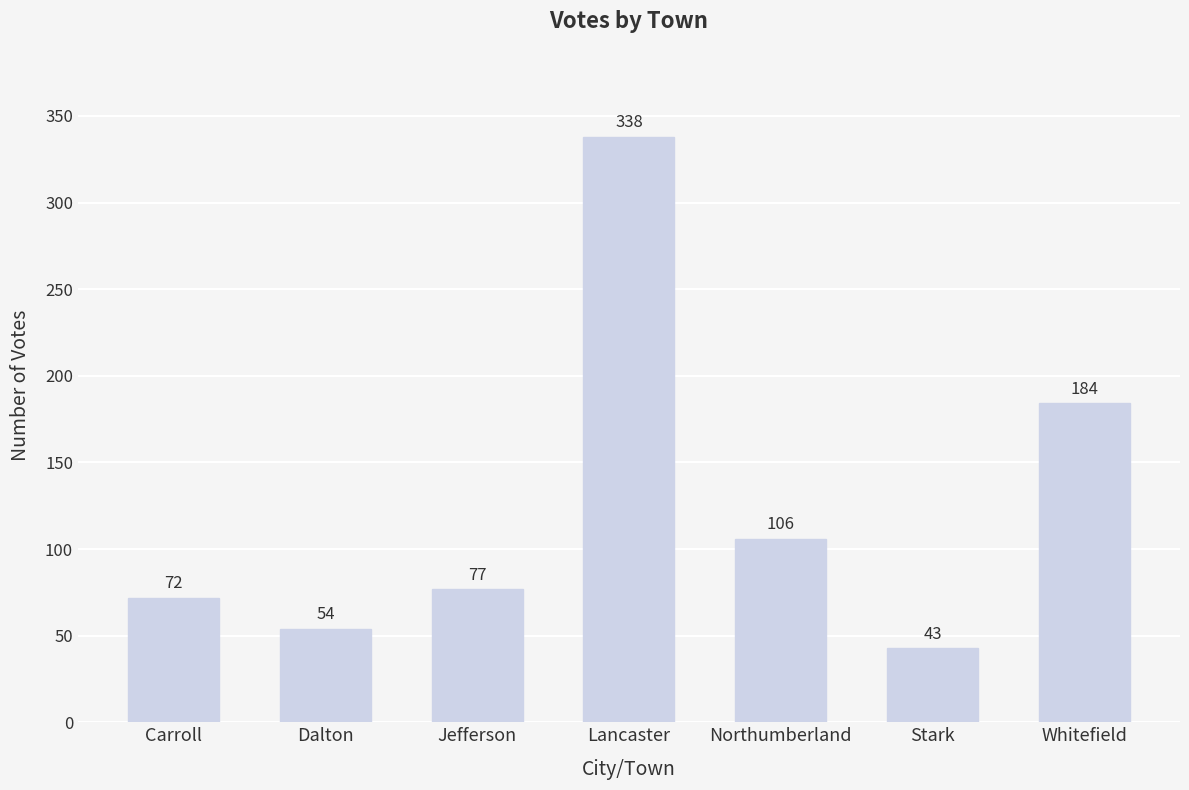

Between Whitefield and Dalton, which is larger?

Whitefield